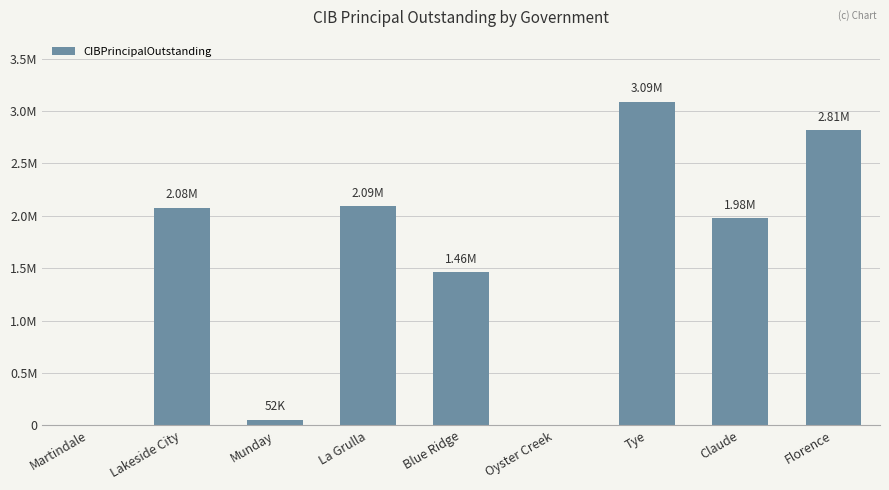

Rank the categories by value from highest to lowest.

Tye, Florence, La Grulla, Lakeside City, Claude, Blue Ridge, Munday, Martindale, Oyster Creek